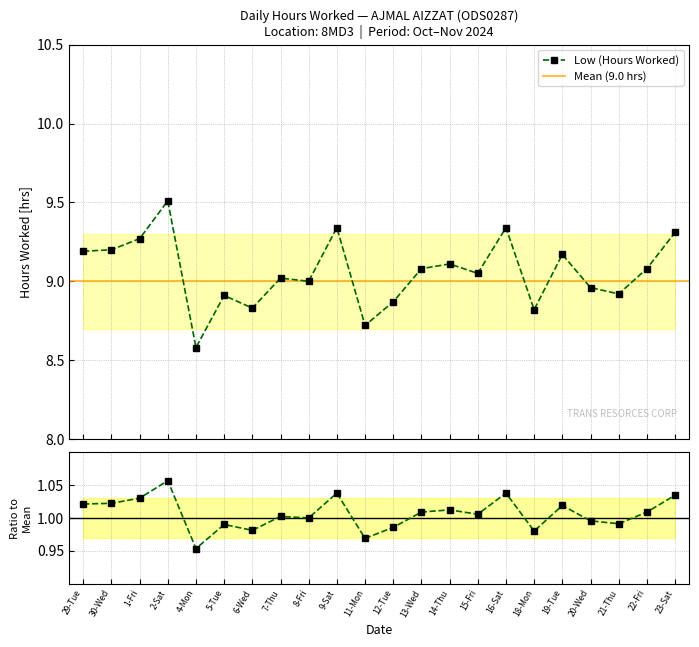

What is the maximum value shown in the chart?

9.5